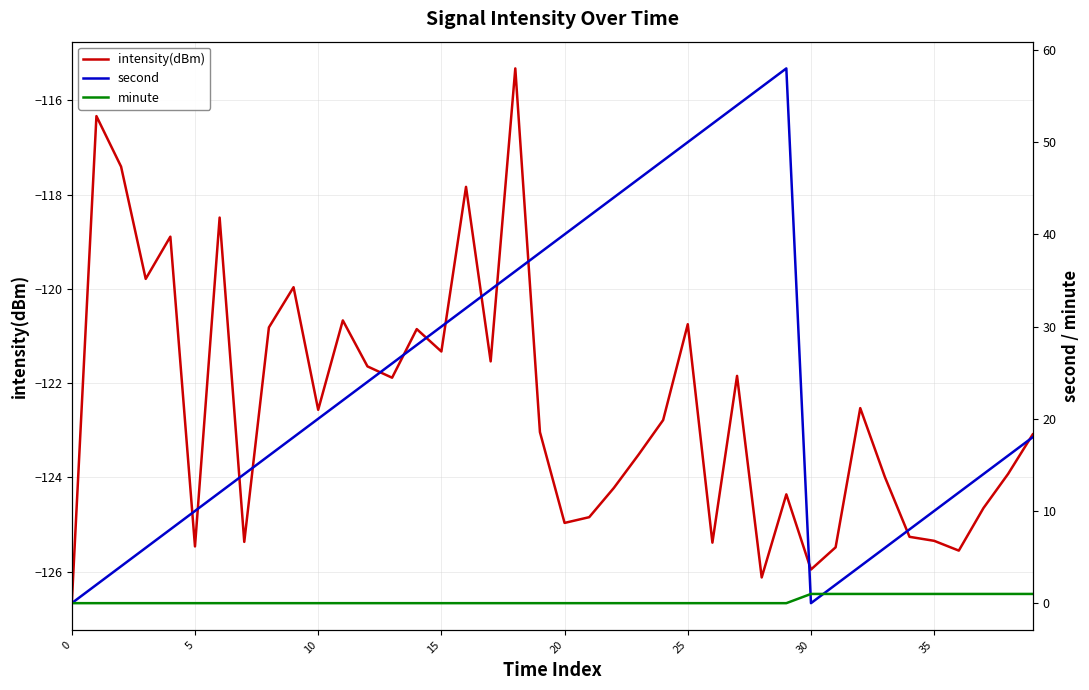

Reading left to right, extract all data points from this chart.

intensity(dBm): -126.7	-116.3	-117.4	-119.8	-118.9	-125.5	-118.5	-125.4	-120.8	-120.0	-122.6	-120.7	-121.6	-121.9	-120.9	-121.3	-117.8	-121.5	-115.3	-123.0	-125.0	-124.8	-124.2	-123.5	-122.8	-120.8	-125.4	-121.8	-126.1	-124.4	-126.0	-125.5	-122.5	-124.0	-125.3	-125.3	-125.6	-124.7	-123.9	-123.1
second: 0.0	2.0	4.0	6.0	8.0	10.0	12.0	14.0	16.0	18.0	20.0	22.0	24.0	26.0	28.0	30.0	32.0	34.0	36.0	38.0	40.0	42.0	44.0	46.0	48.0	50.0	52.0	54.0	56.0	58.0	0.0	2.0	4.0	6.0	8.0	10.0	12.0	14.0	16.0	18.0
minute: 0.0	0.0	0.0	0.0	0.0	0.0	0.0	0.0	0.0	0.0	0.0	0.0	0.0	0.0	0.0	0.0	0.0	0.0	0.0	0.0	0.0	0.0	0.0	0.0	0.0	0.0	0.0	0.0	0.0	0.0	1.0	1.0	1.0	1.0	1.0	1.0	1.0	1.0	1.0	1.0